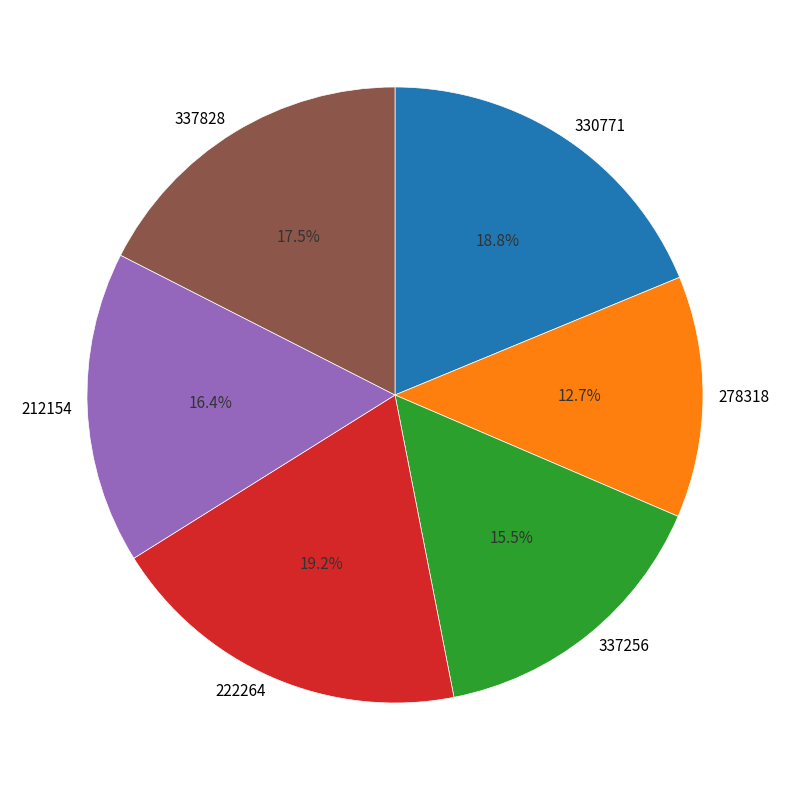

Does any single category account for the majority?

No